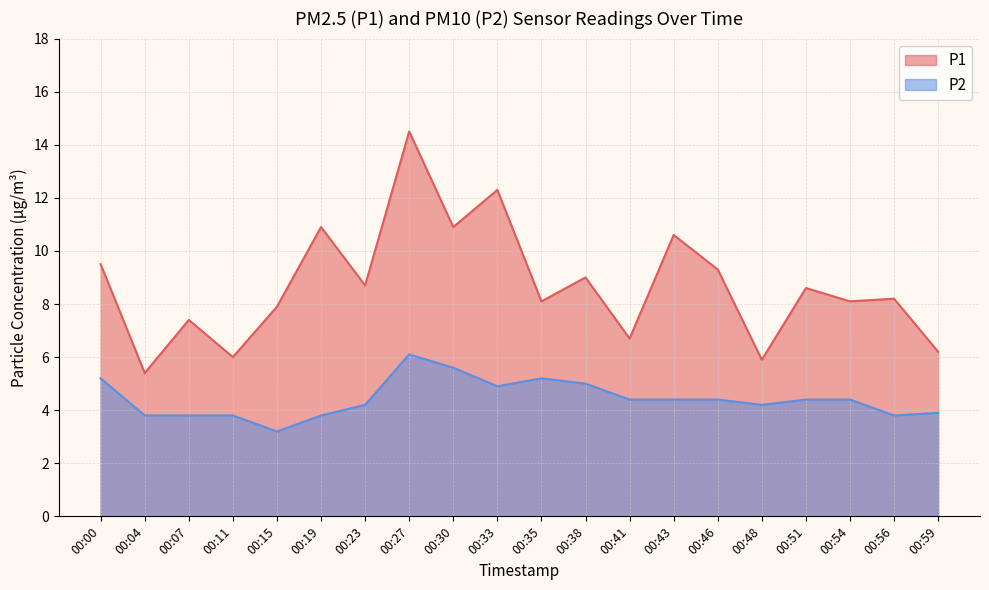

What are all the series names shown in the legend?

P1, P2